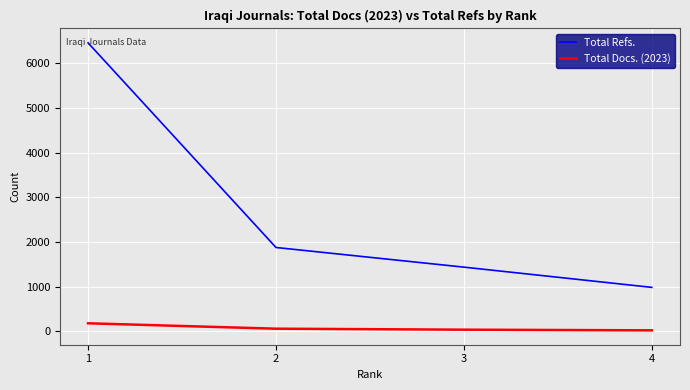

Which series has the largest total across all categories?

Total Refs.